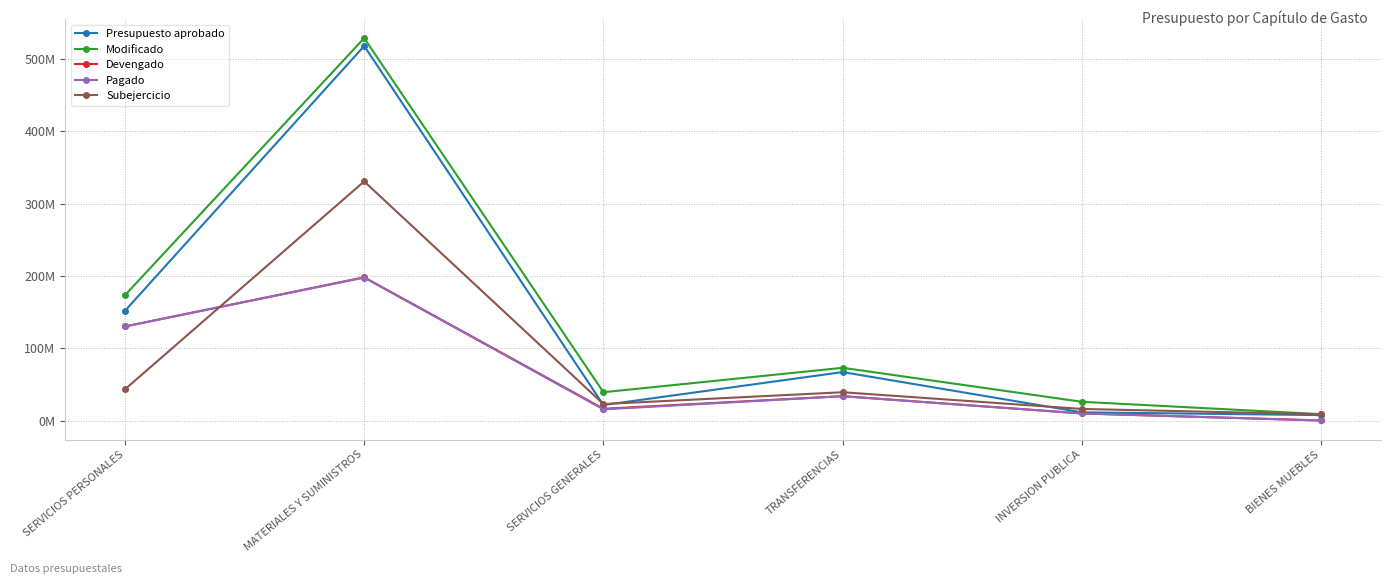

Is it true that Subejercicio equals 10742990.4 at SERVICIOS GENERALES?

False